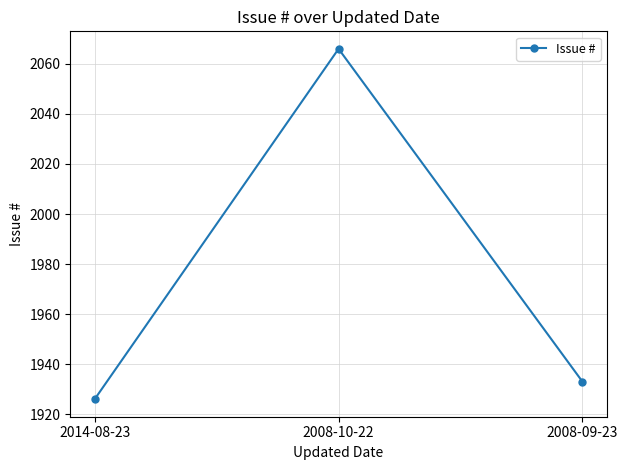

How many lines are shown in the chart?

1